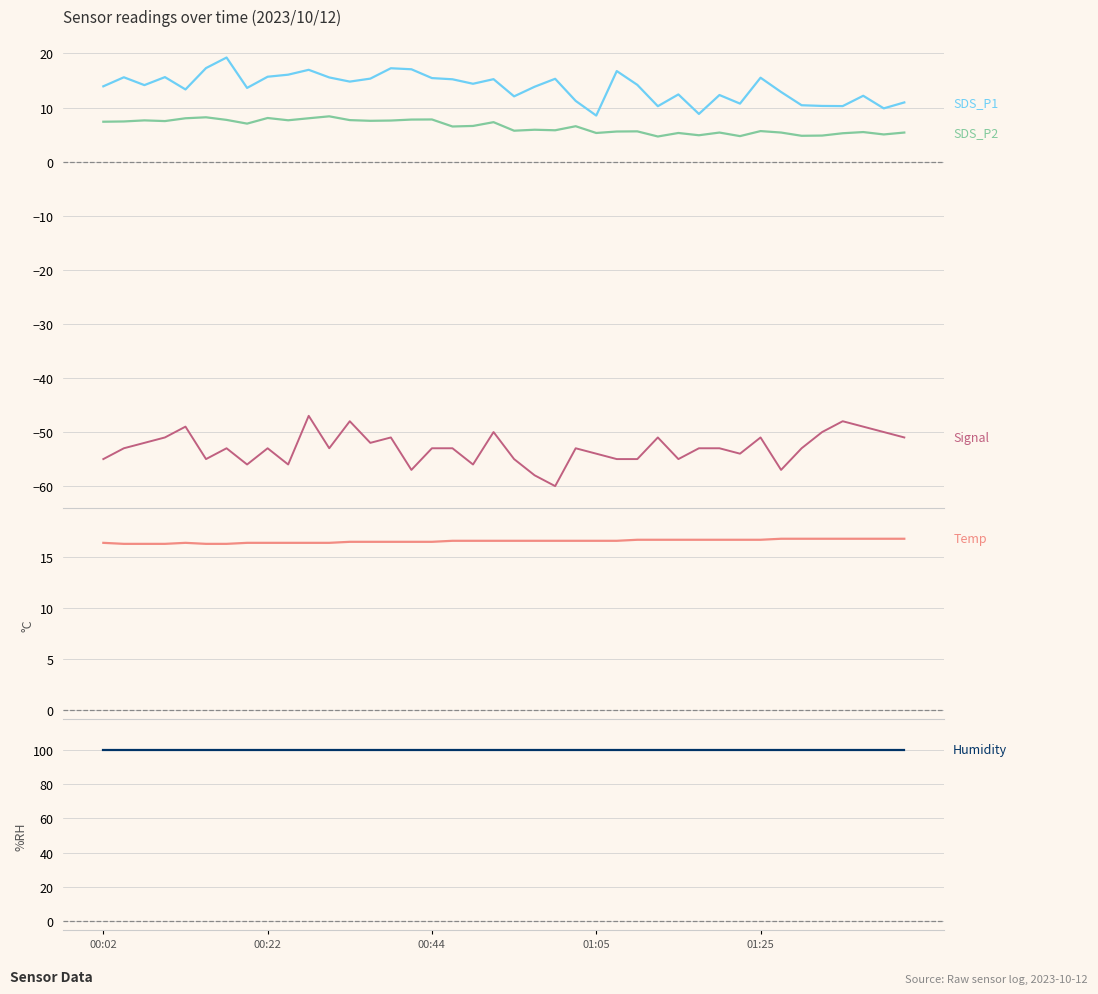

What is the difference between the Temp values at 12 and 37?

0.3